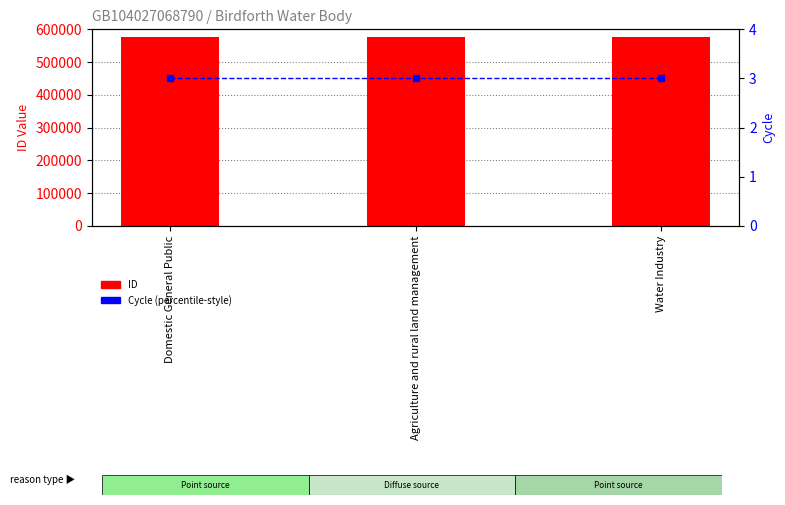

At which category does the chart reach its peak across all series?

Domestic General Public